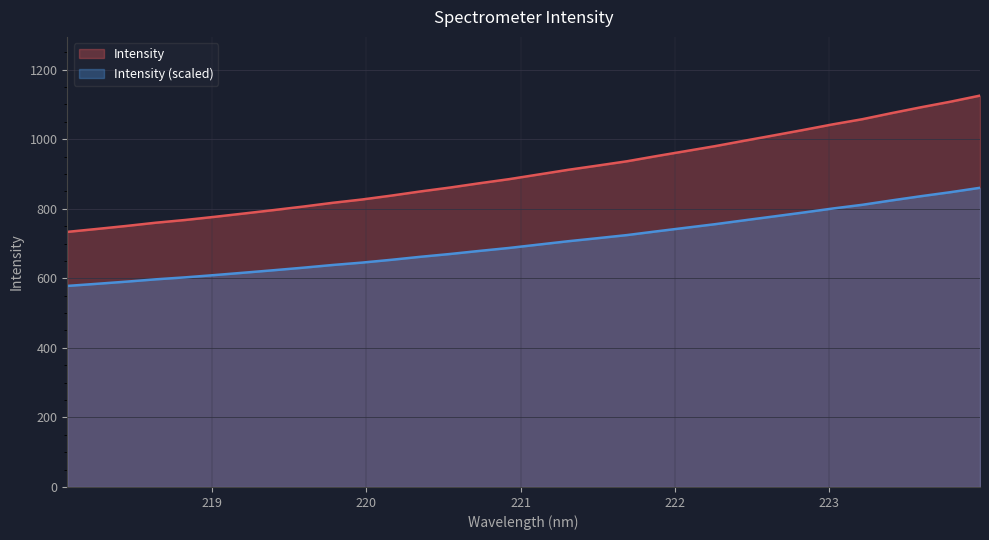

Does the chart display data point markers on the line(s)?

No